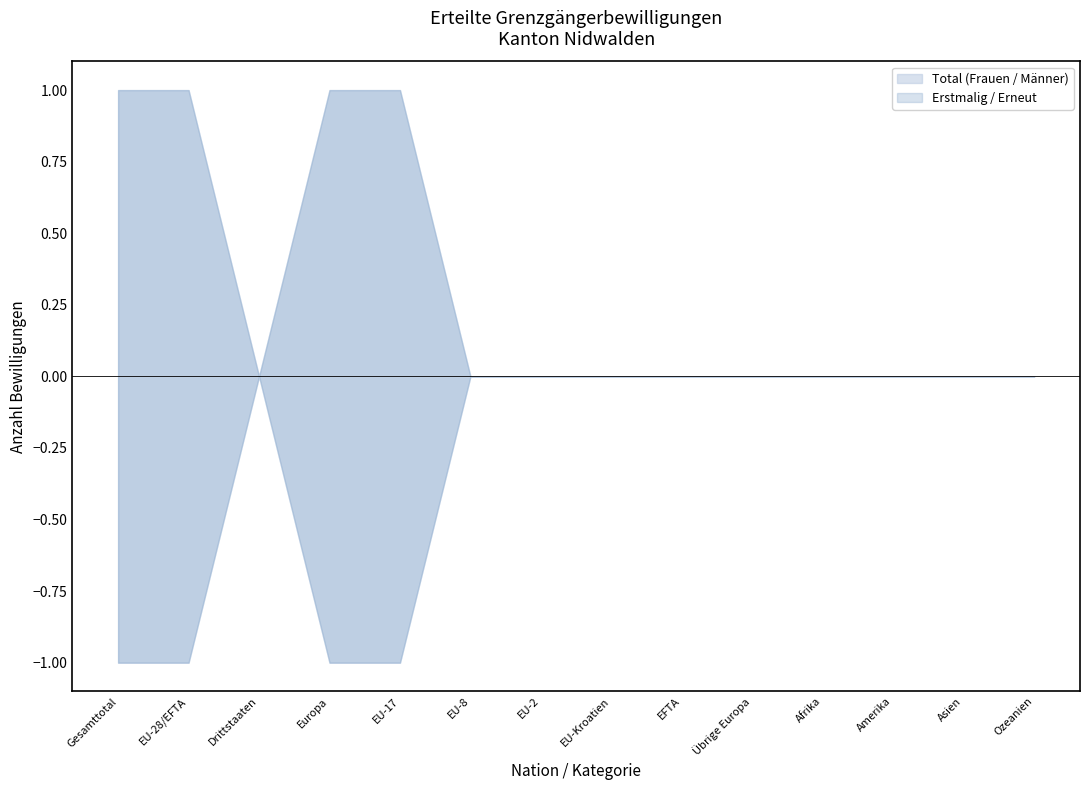

Where is Erstmalig (Männer) nearest to the value 0?

Drittstaaten